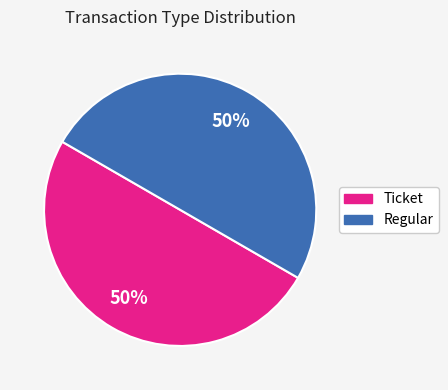

Count the number of slices in the pie.

2